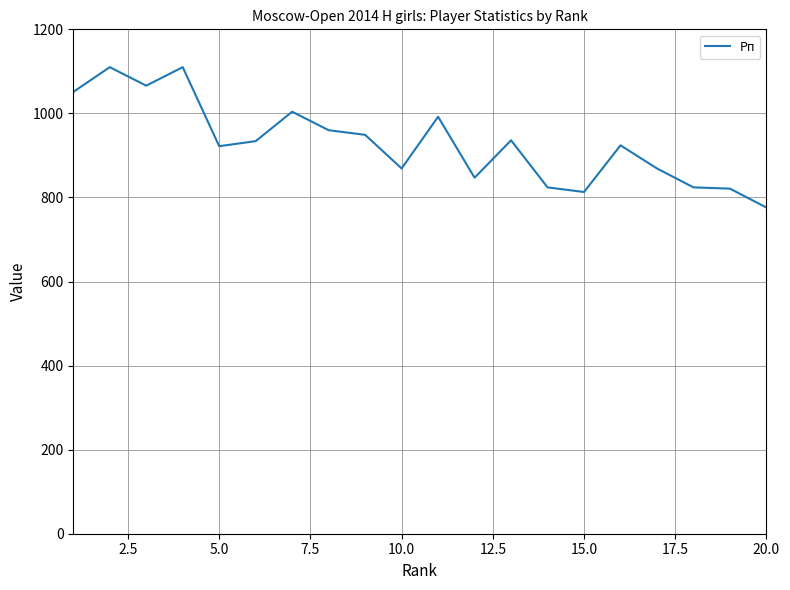

What is the smallest value displayed?

776